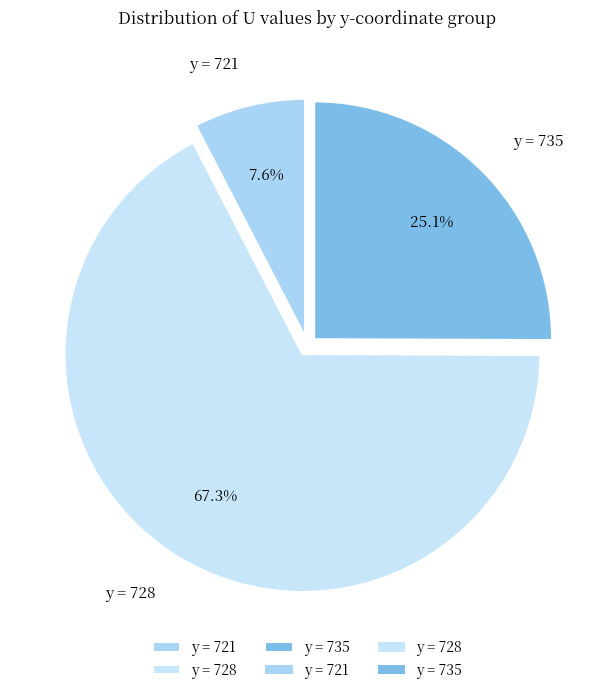

How many segments does this pie chart have?

3